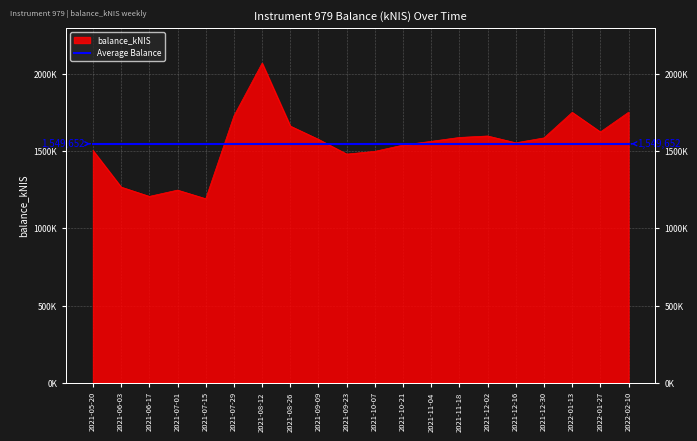

How many values are below 1578327?

10